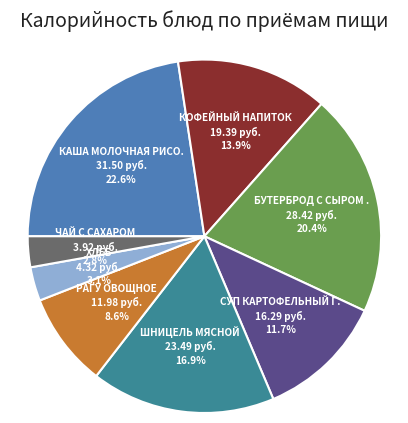

Is there a majority slice in this chart?

No